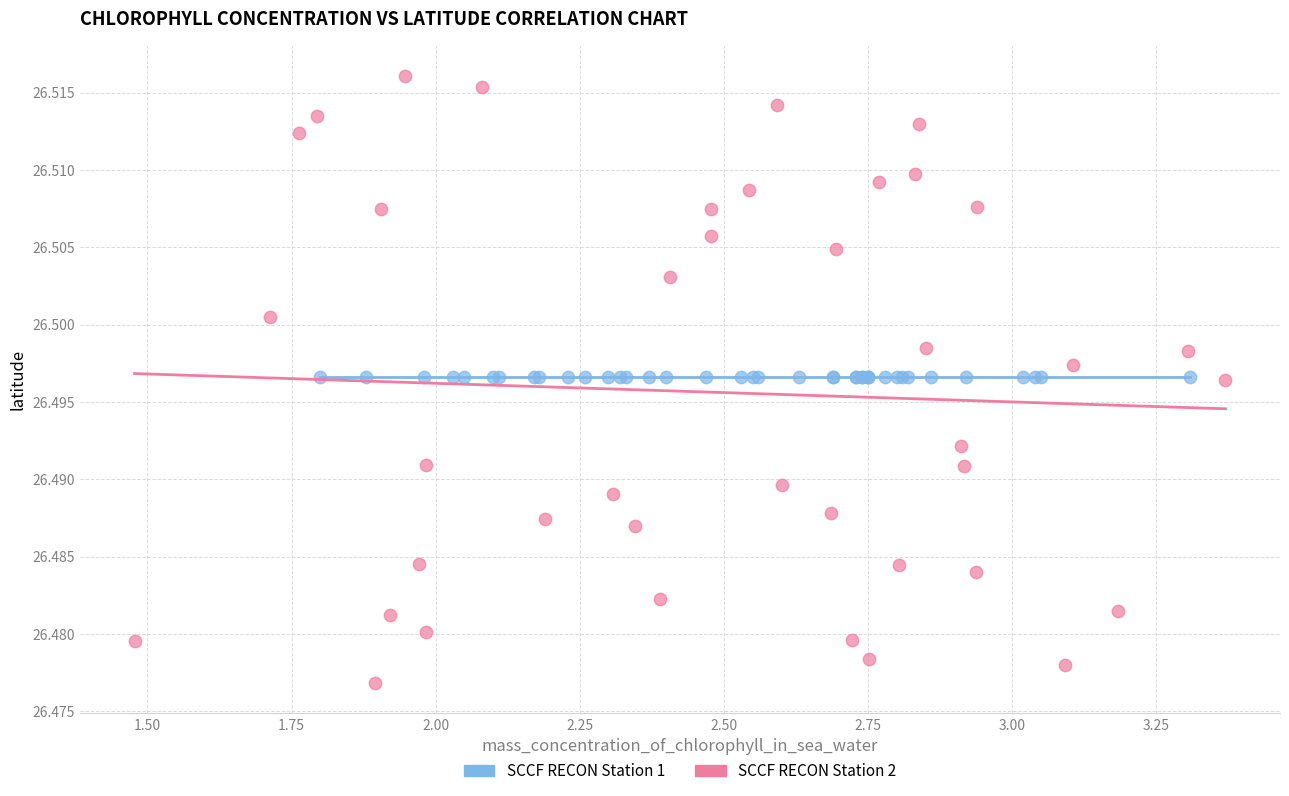

What are all the series names shown in the legend?

SCCF RECON Station 1, SCCF RECON Station 2